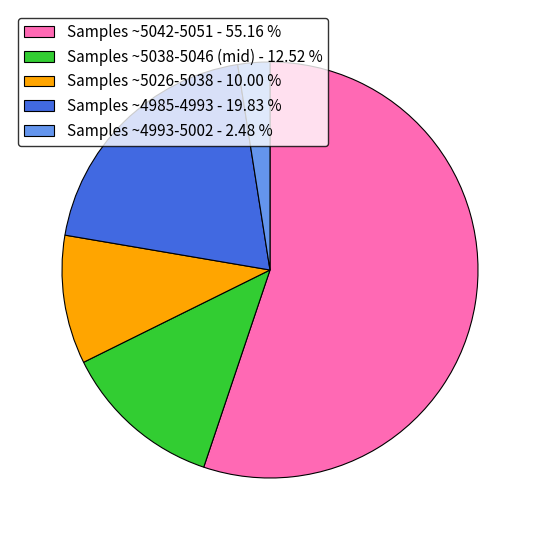

Count the number of slices in the pie.

5